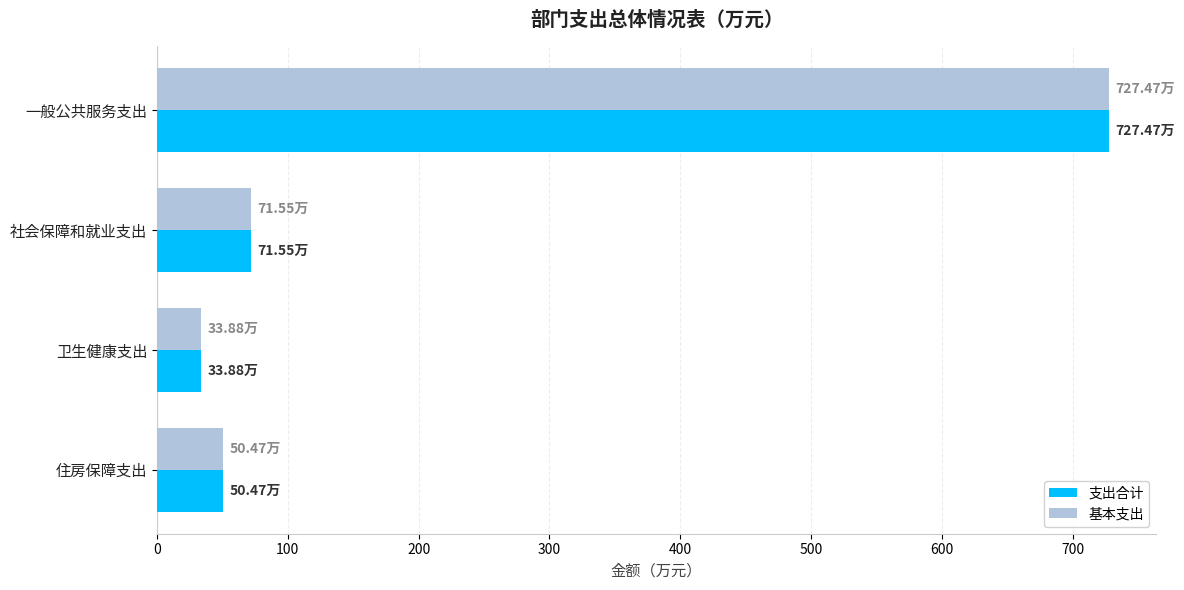

Where is 基本支出 nearest to the value 380?

社会保障和就业支出